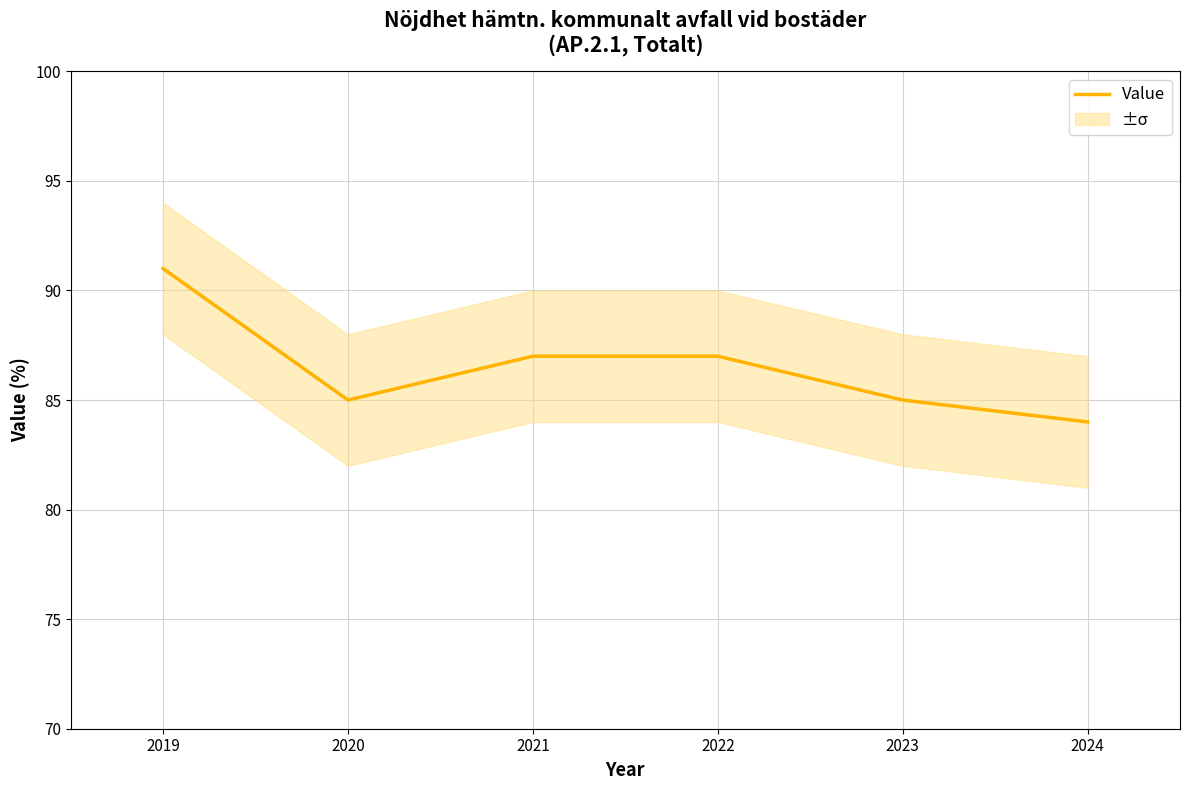

At which category does the data reach its first local valley?

2020